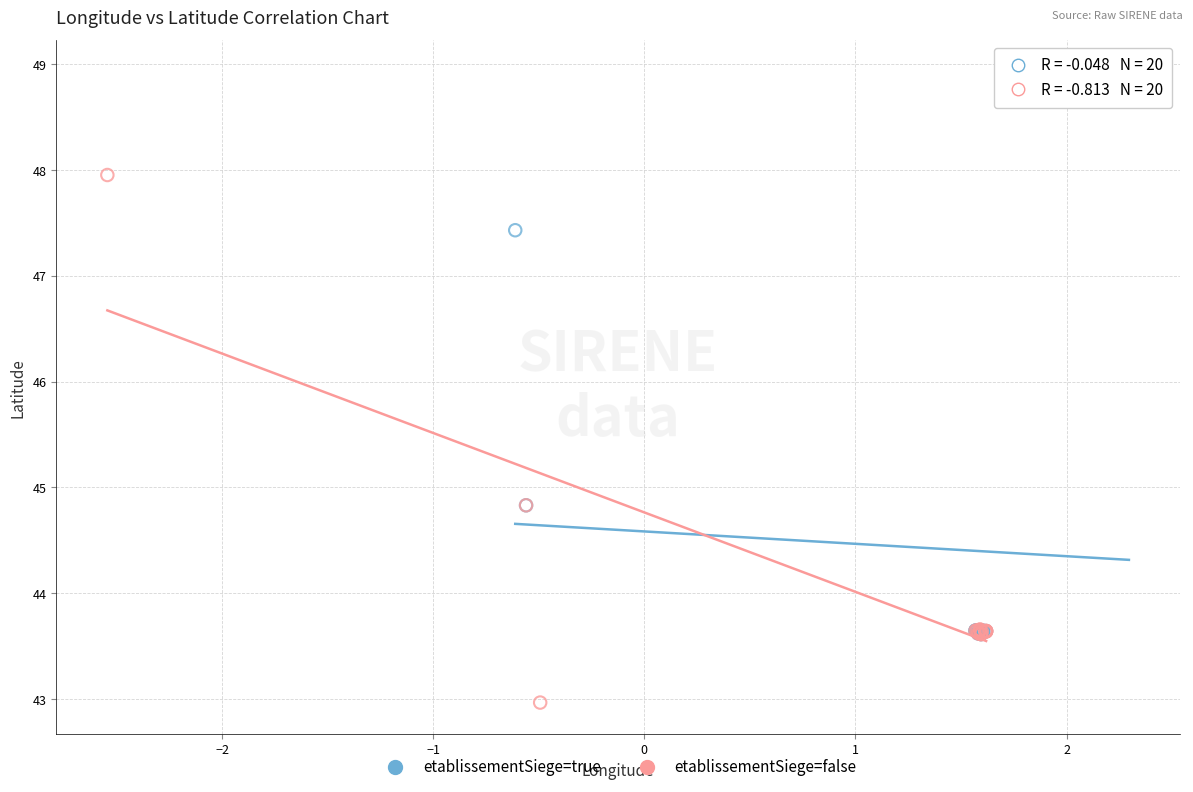

What are all the series names shown in the legend?

etablissementSiege=true, etablissementSiege=false